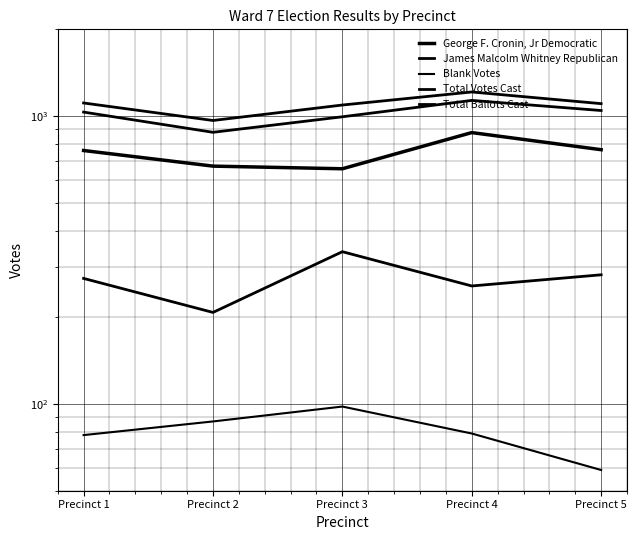

Count the number of categories in the chart.

5